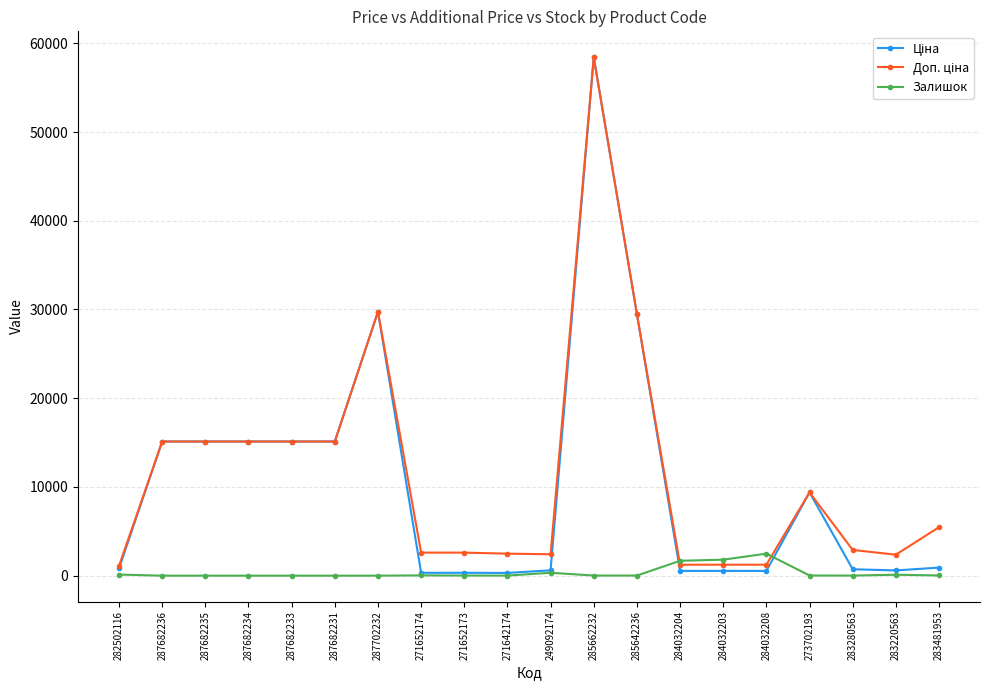

True or false: Залишок has more than 0 points higher than both neighbors.

True